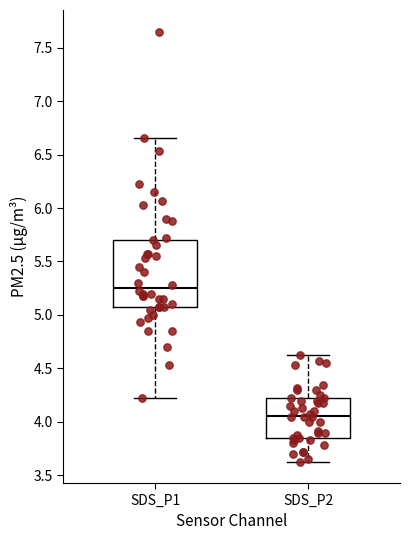

Where does the upper whisker of the box for SDS_P1 end on the y-axis? The values are not printed on the chart, so give them approximately, as read against the axis.

6.65